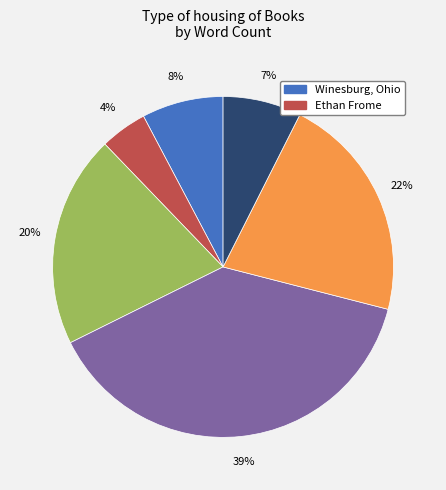

Is there a majority slice in this chart?

No